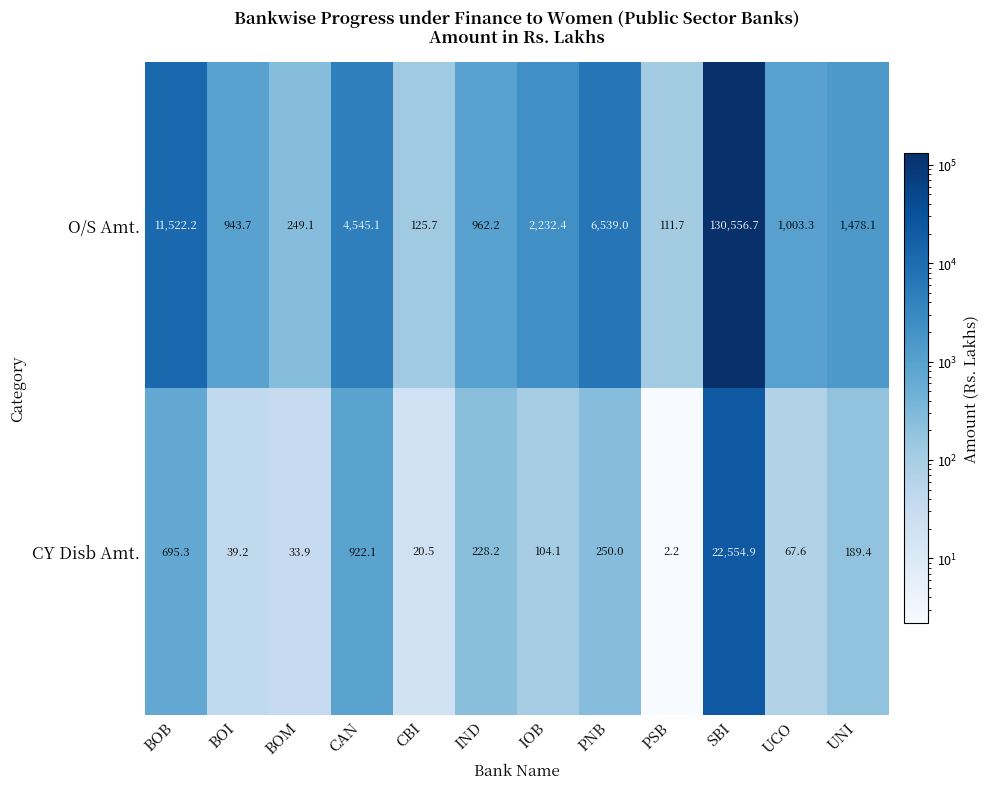

Rank the series by their average value, from lowest to highest.

CY Disb Amt., O/S Amt.